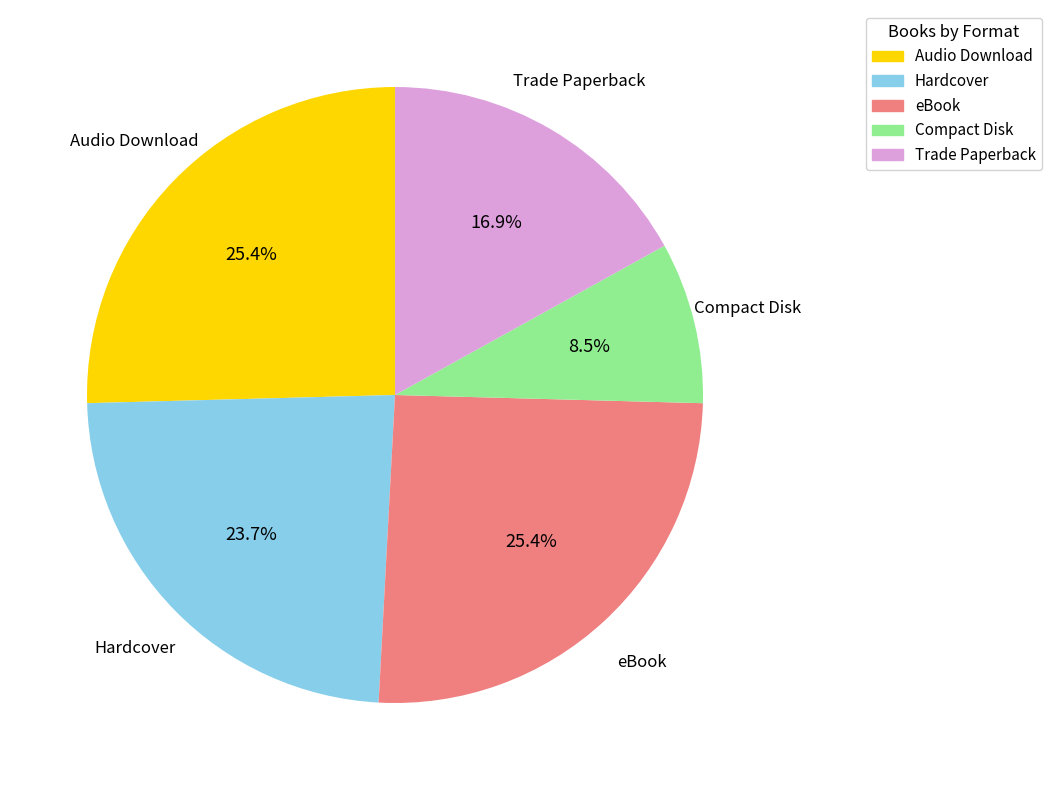

True or false: eBook accounts for 25% of the total.

True